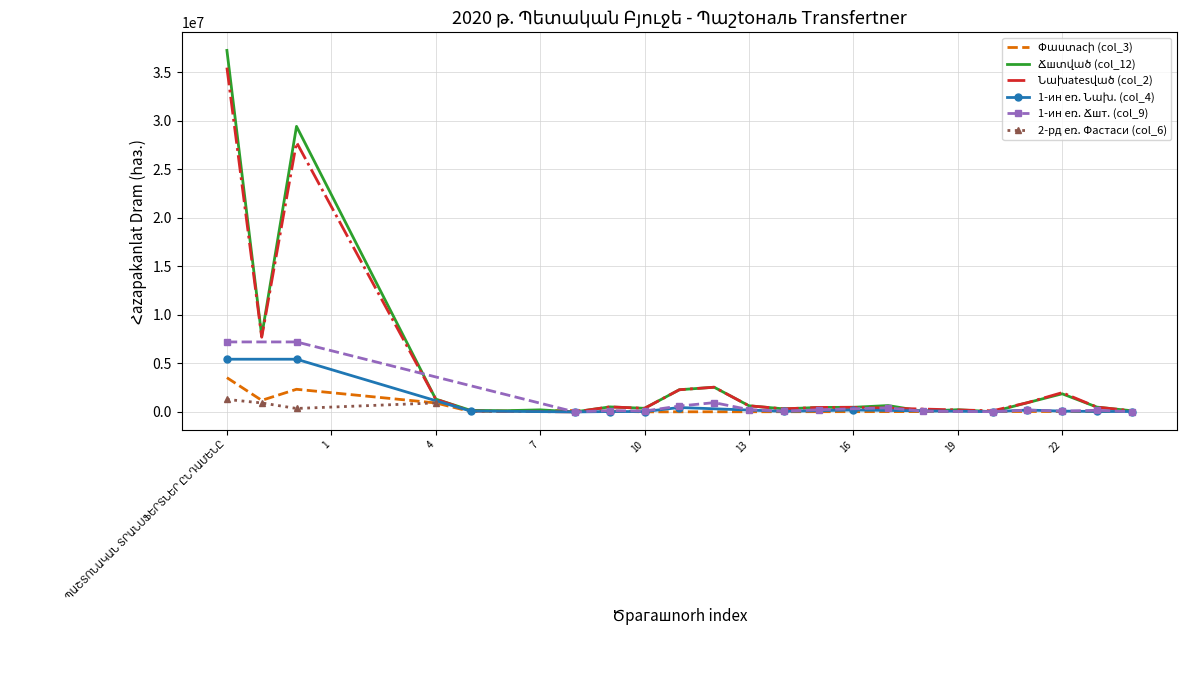

The value of 2-рд еռ. Փастacи (col_6) at 21 is 728077.2. True or false?

False